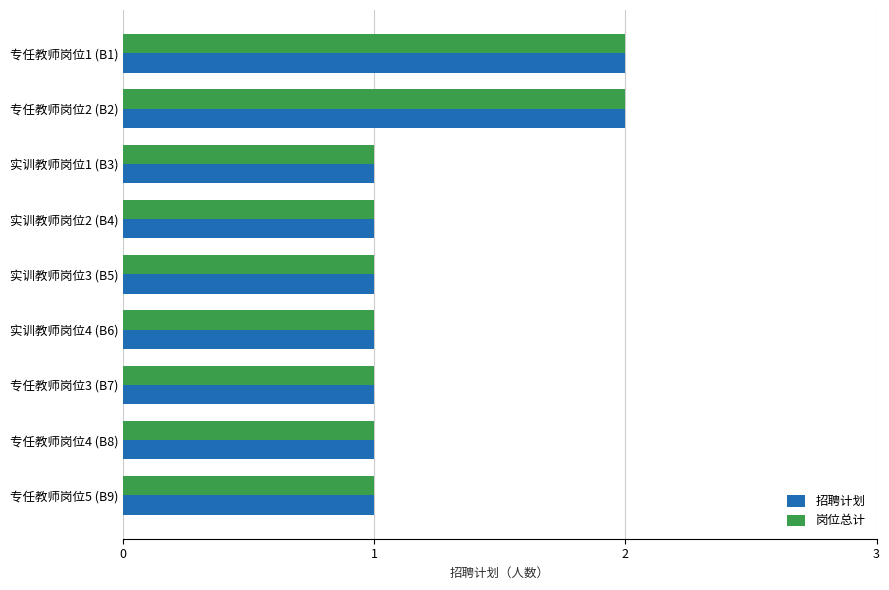

What is the average value of the 岗位总计 series?

1